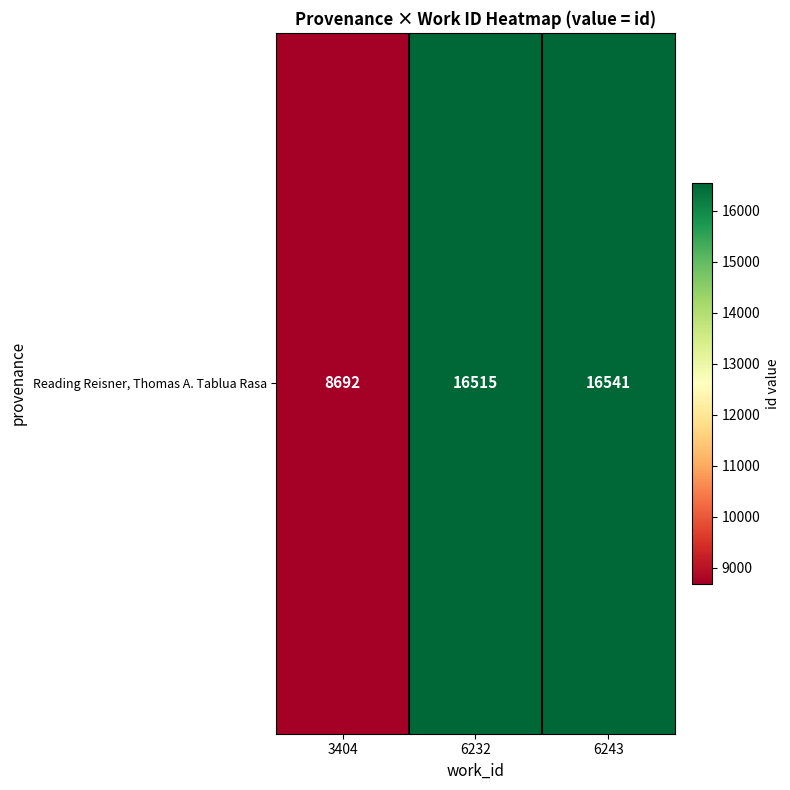

What is the difference between the maximum and minimum values?

7849